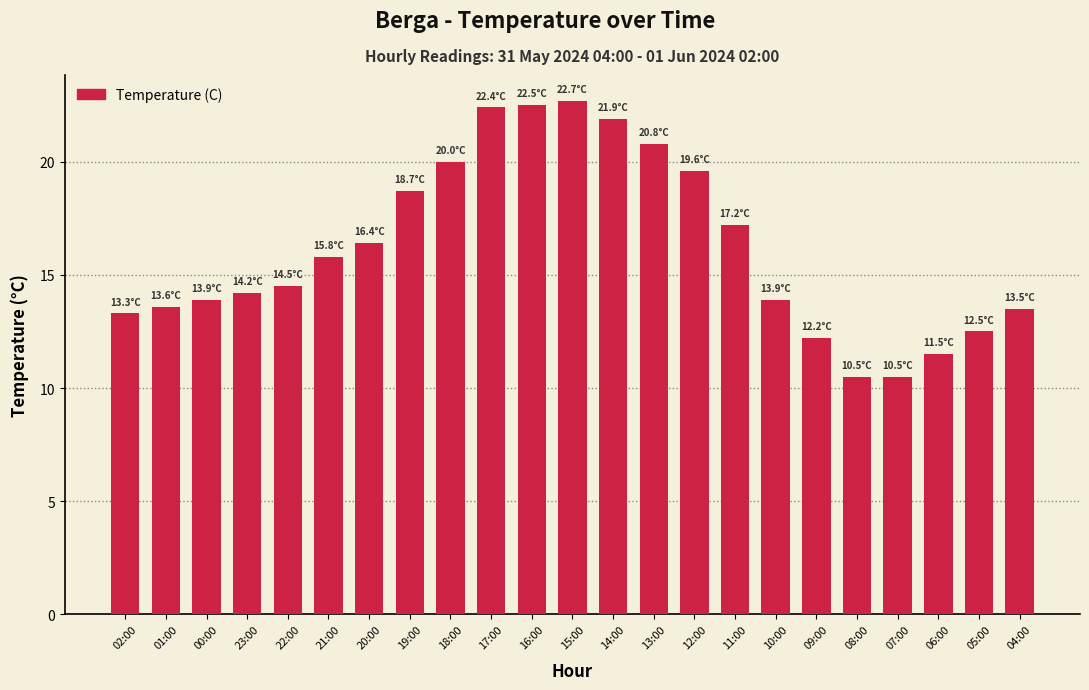

How many data points does each series have?

23